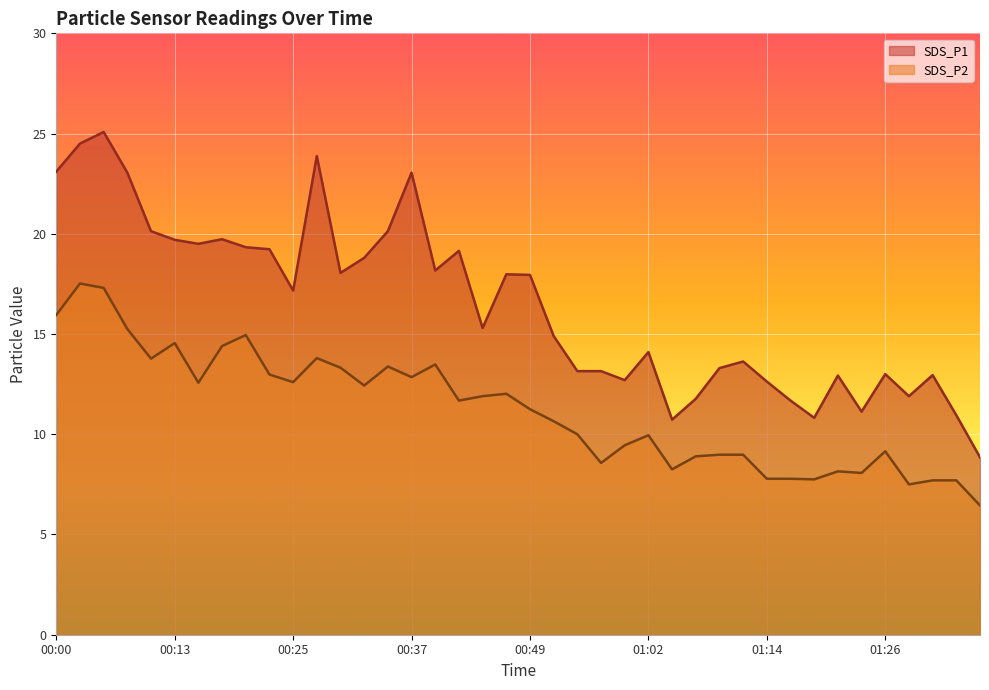

Where is the first local maximum for SDS_P2?

00:03